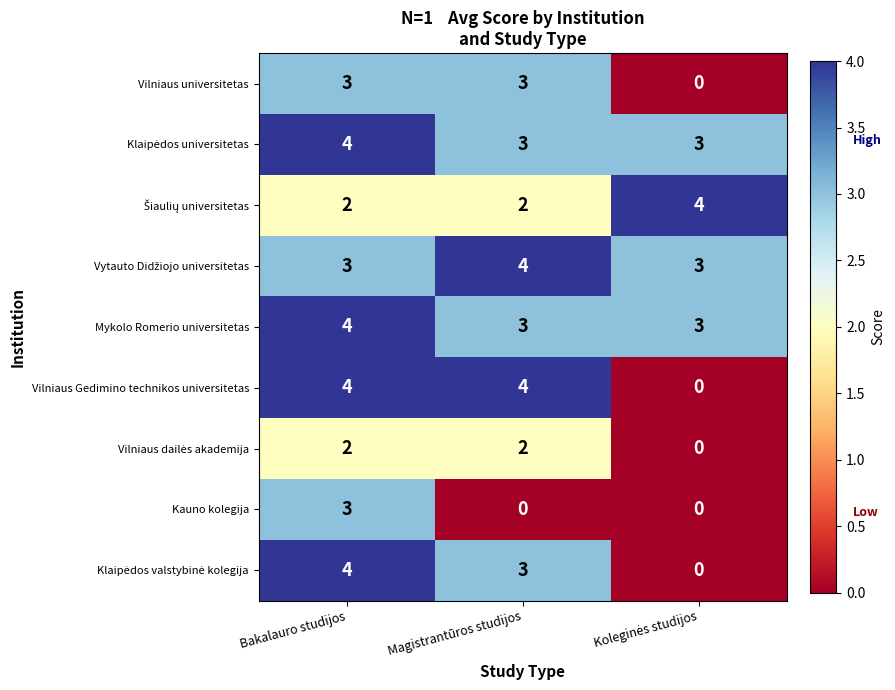

What is the sum of the Vilniaus universitetas values at Magistrantūros studijos and Bakalauro studijos?

6